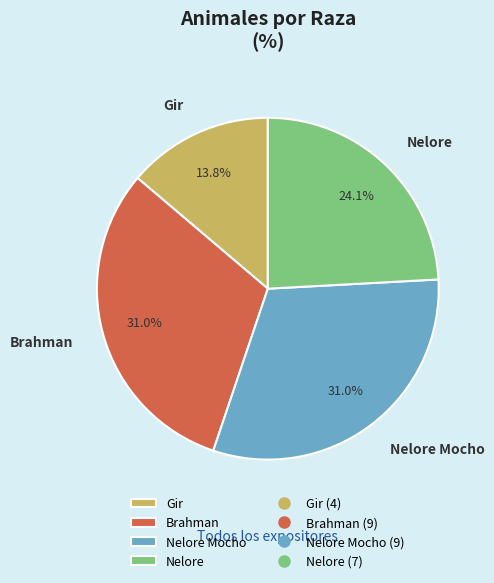

To the nearest percent, what is the average slice percentage?

25%